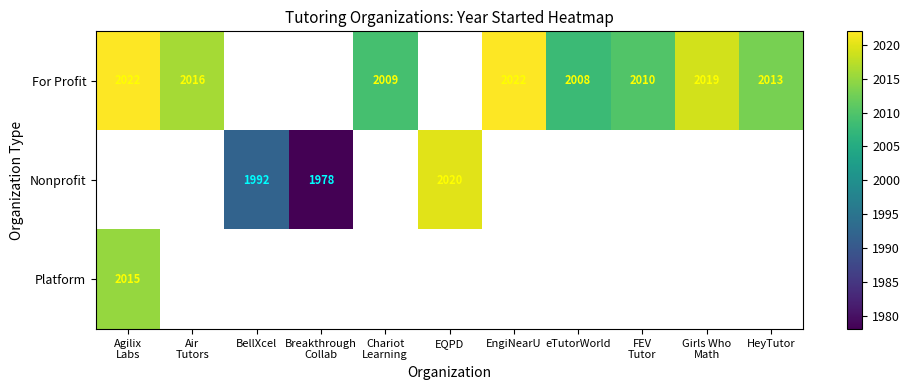

Is it true that Nonprofit equals 1992 at BellXcel?

True